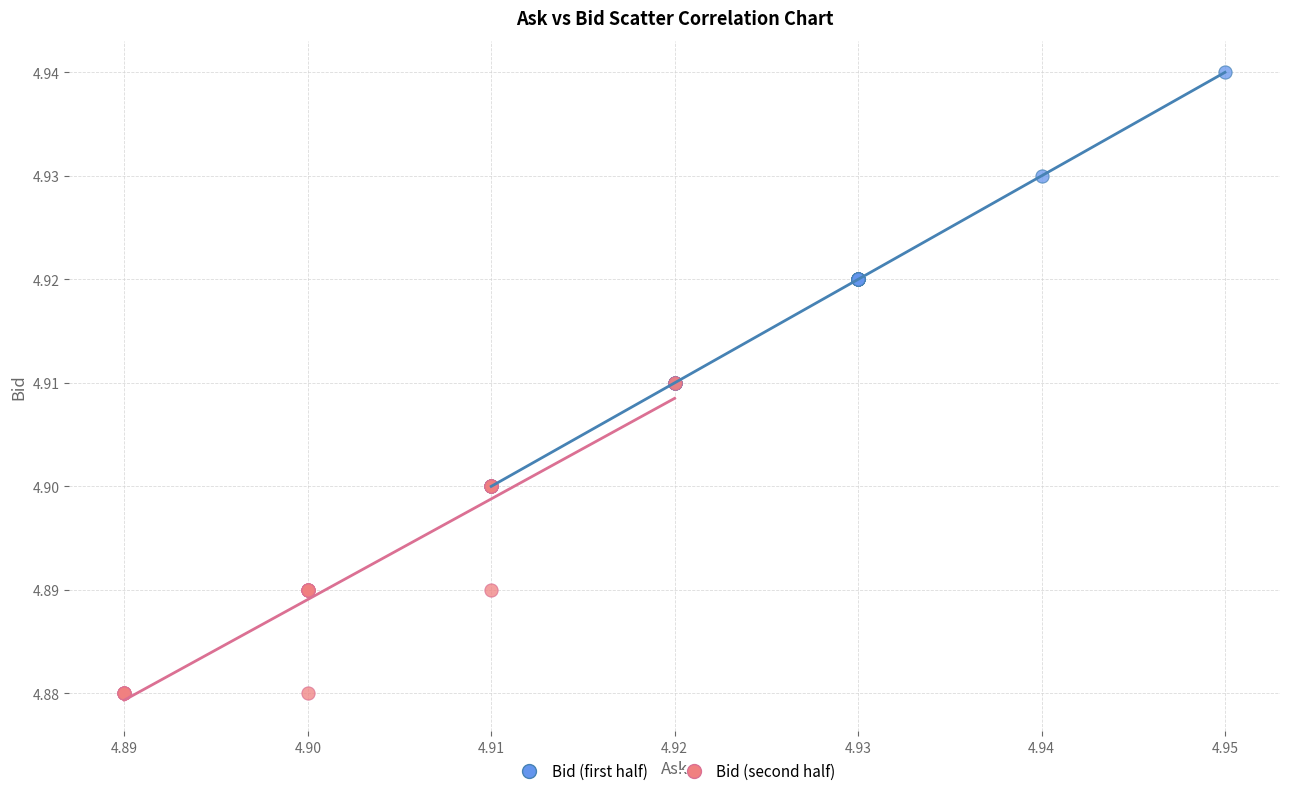

Which series has the widest spread of Y values?

Bid (first half)